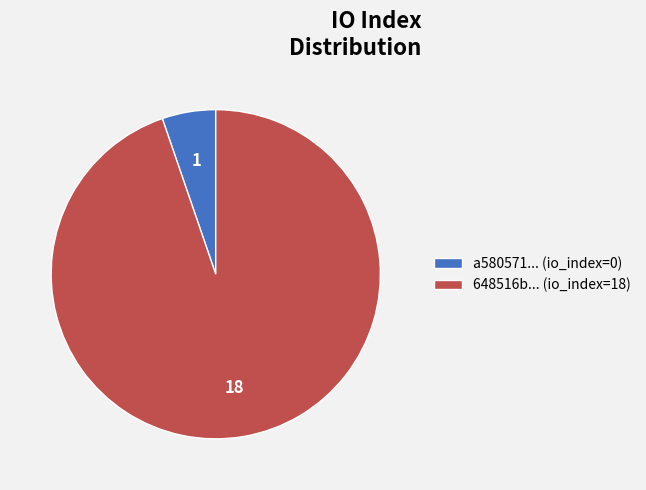

True or false: 648516b... (io_index=18) accounts for 95% of the total.

True